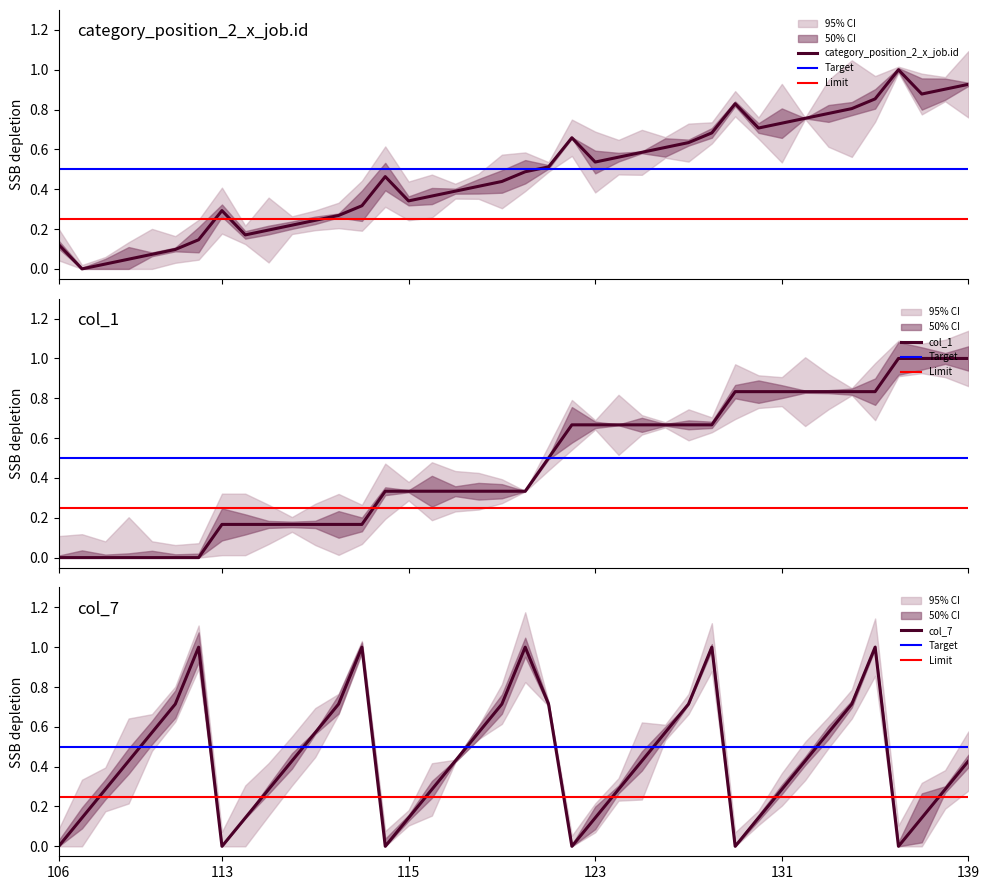

What is the maximum value for category_position_2_x_job.id?

1.0